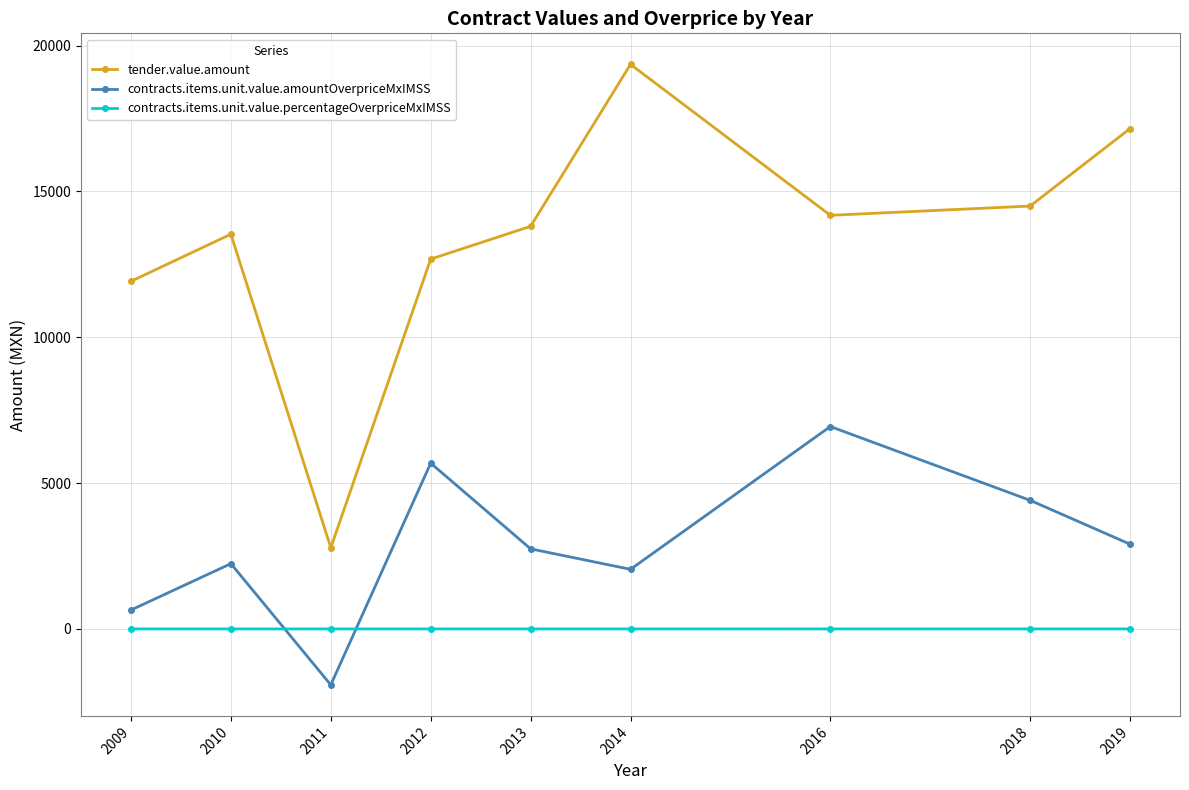

Which series has the widest spread of values?

tender.value.amount